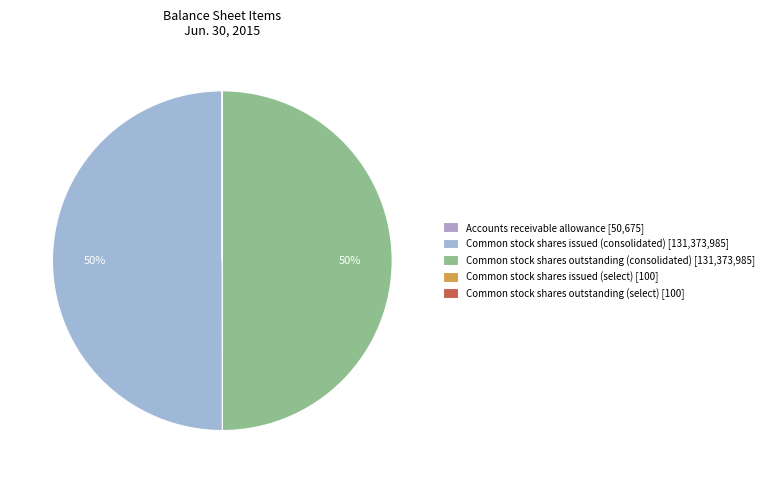

What is the smallest slice in the pie chart?

Common stock shares issued (select)